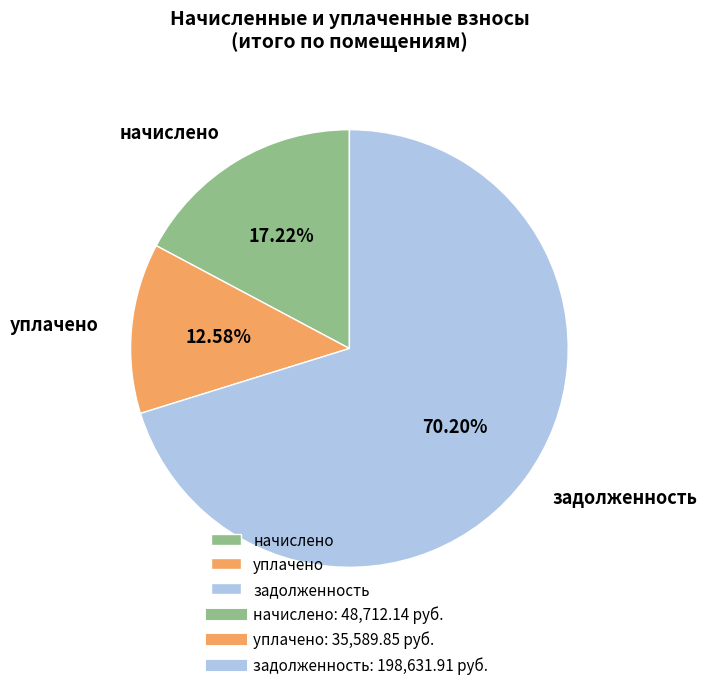

How many slices are in this pie chart?

3